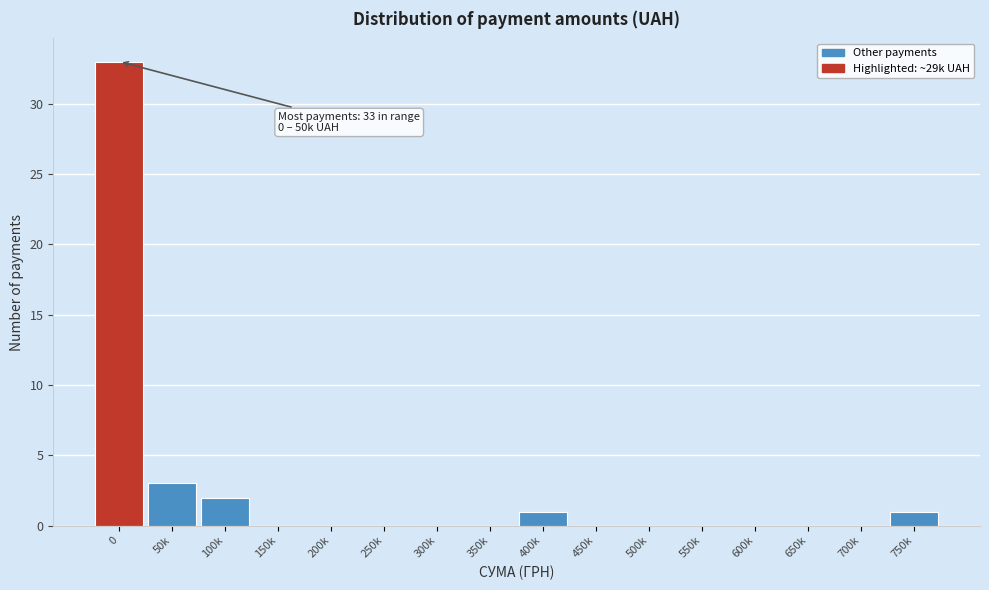

Reading right to left, extract all data points from this chart.

750k=1	700k=0	650k=0	600k=0	550k=0	500k=0	450k=0	400k=1	350k=0	300k=0	250k=0	200k=0	150k=0	100k=2	50k=3	0=33